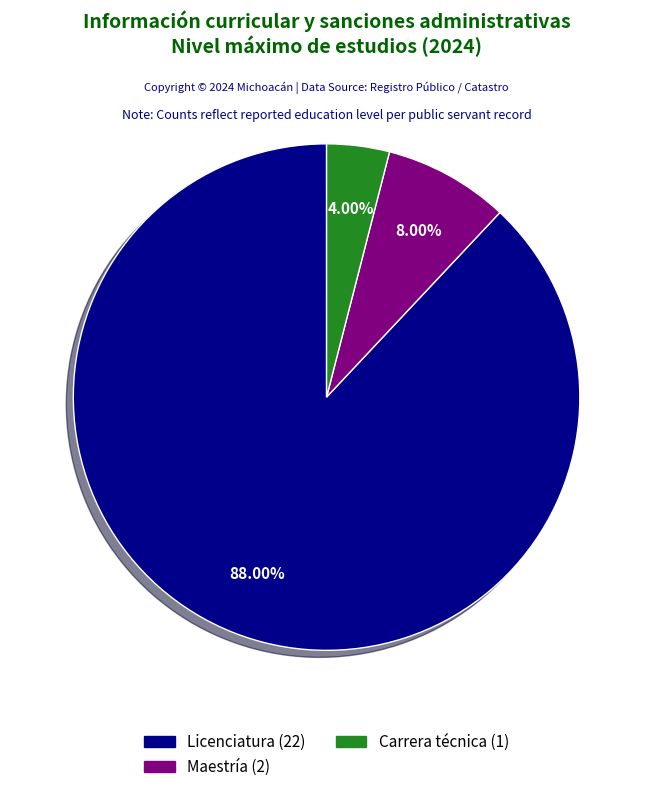

How many segments does this pie chart have?

3